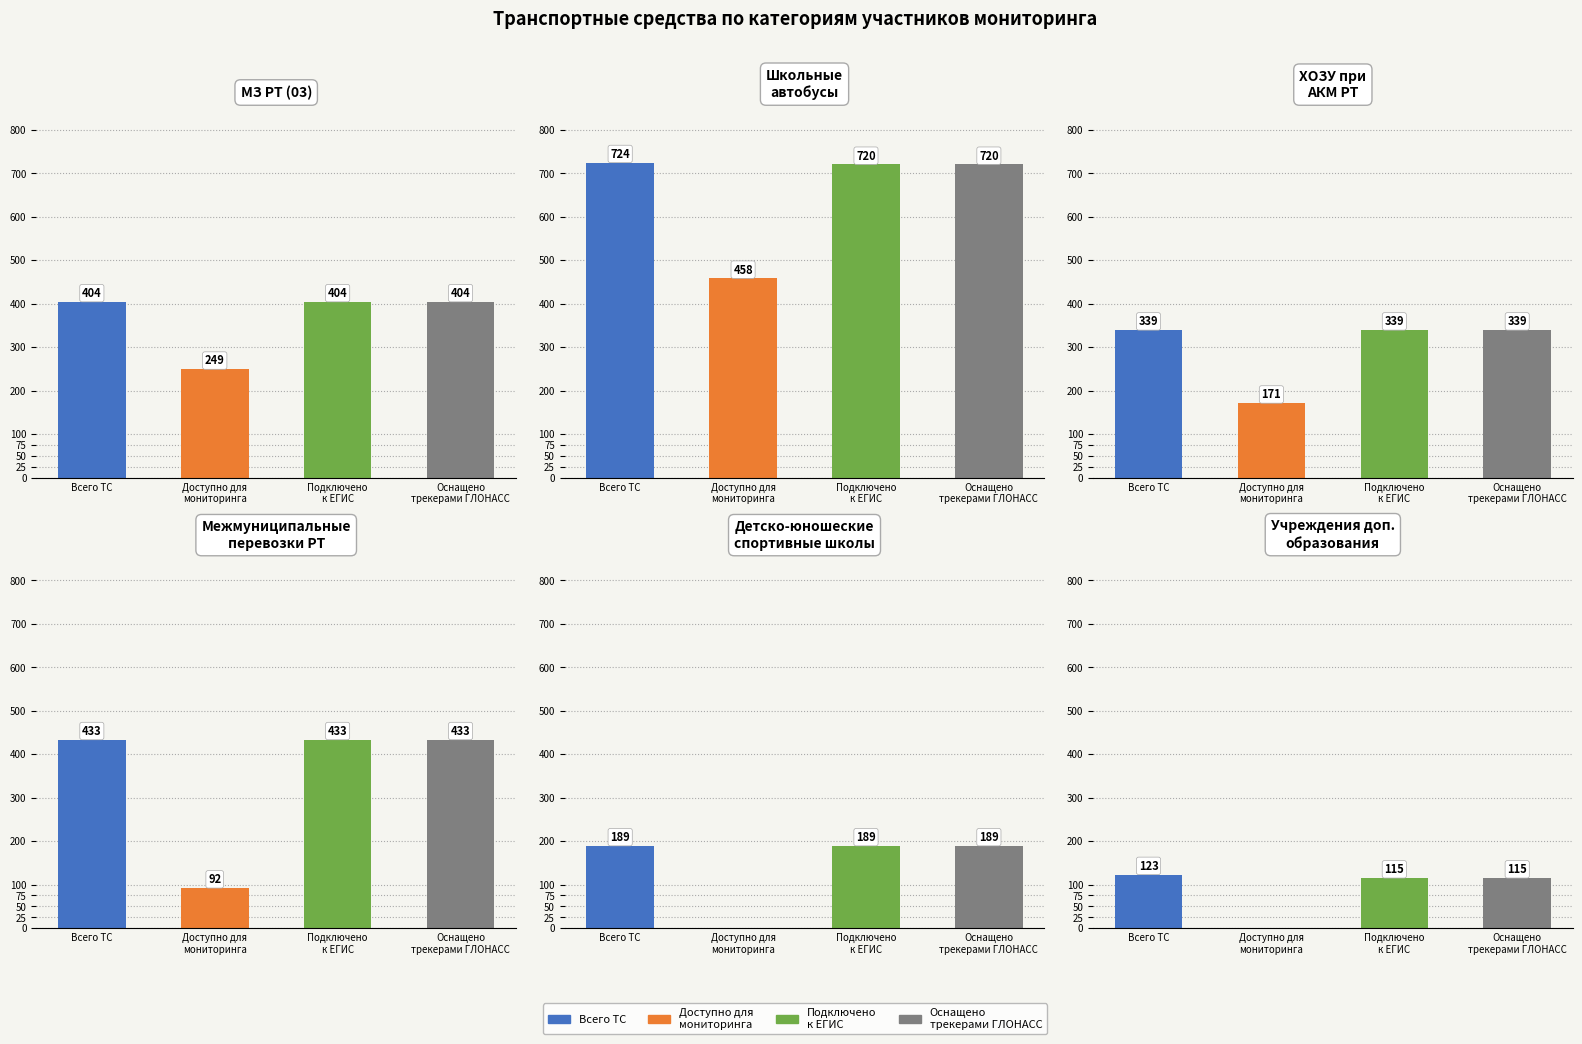

What is the sum of all 5. Оснащено трекерами ГЛОНАСС (шт.) values?

2200